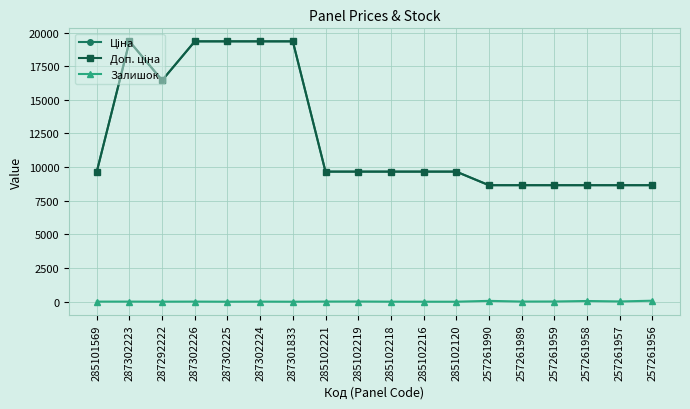

Does the chart have visible grid lines?

Yes